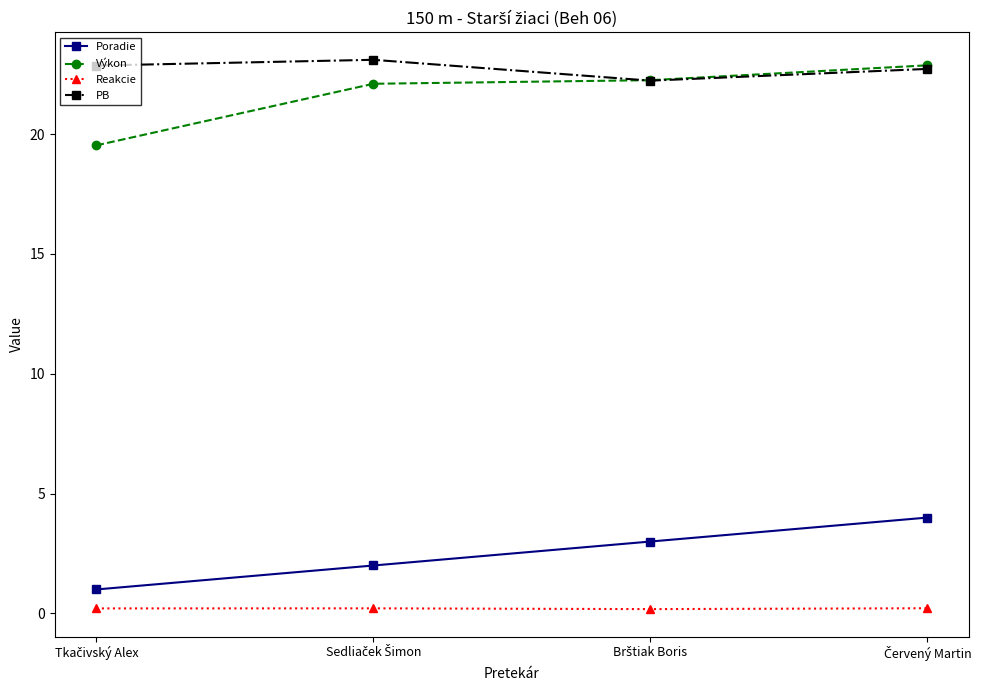

True or false: PB and Poradie cross at least once.

False